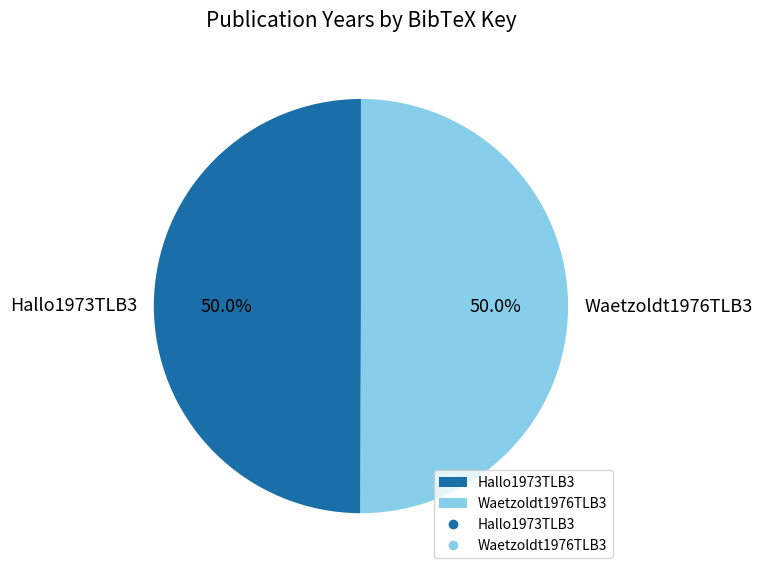

To the nearest percent, what portion does Waetzoldt1976TLB3 represent?

50%